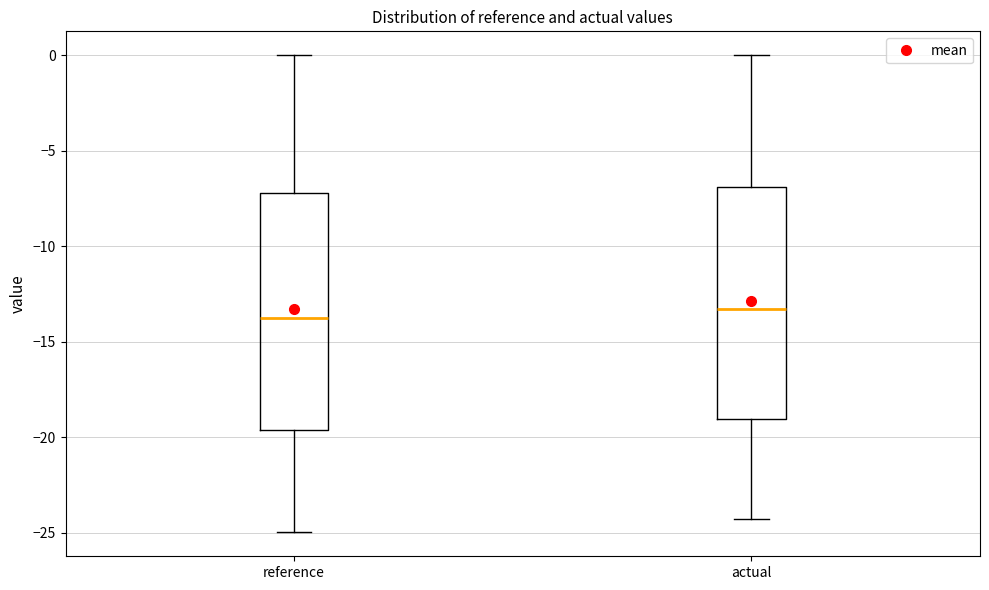

Reading left to right, transcribe this box plot: for each box, give where its median line is, the range the box spans, and where its two whiskers end, as read against the y-axis. The values are not printed on the chart, so give them approximately, as read against the axis.

reference: median -13.5, box -19.5 to -7.0, whiskers -25.0 to 0.0
actual: median -13.5, box -19.0 to -7.0, whiskers -24.5 to 0.0